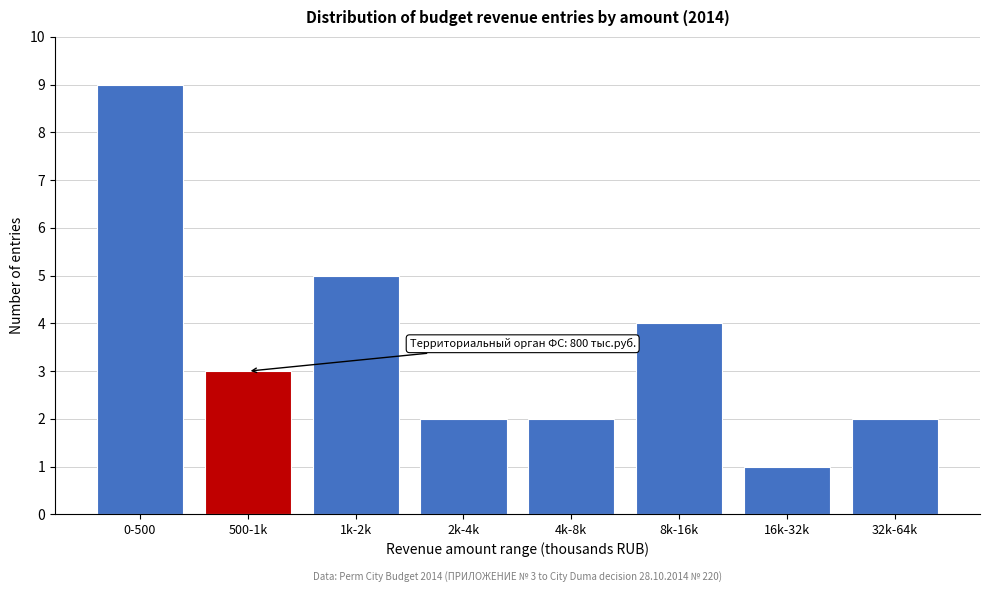

Reading right to left, extract all data points from this chart.

2	1	4	2	2	5	3	9